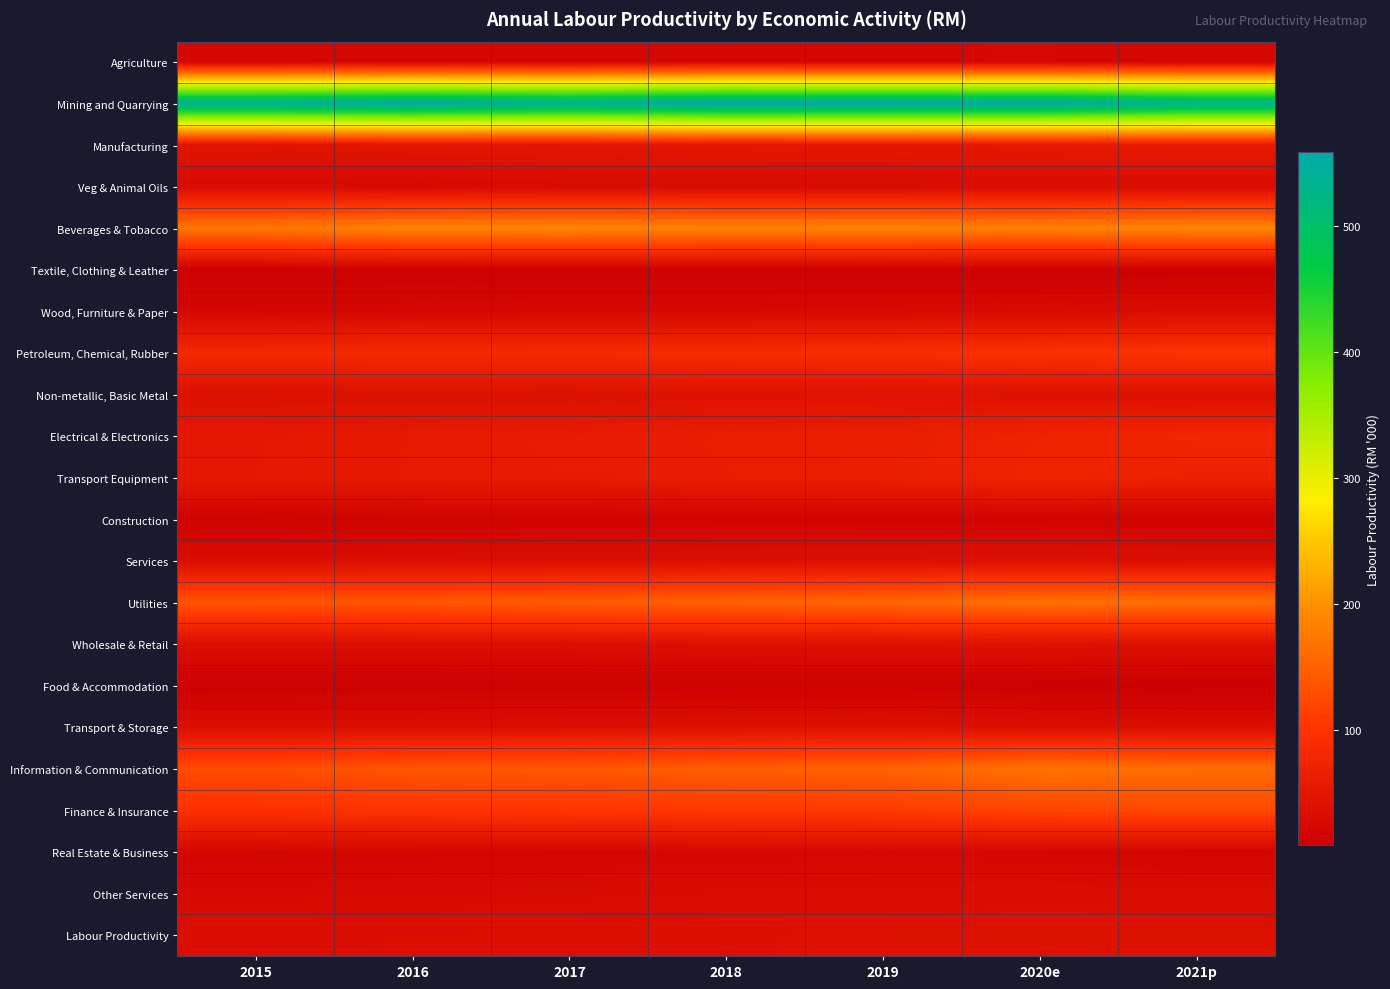

Count the number of categories in the chart.

7